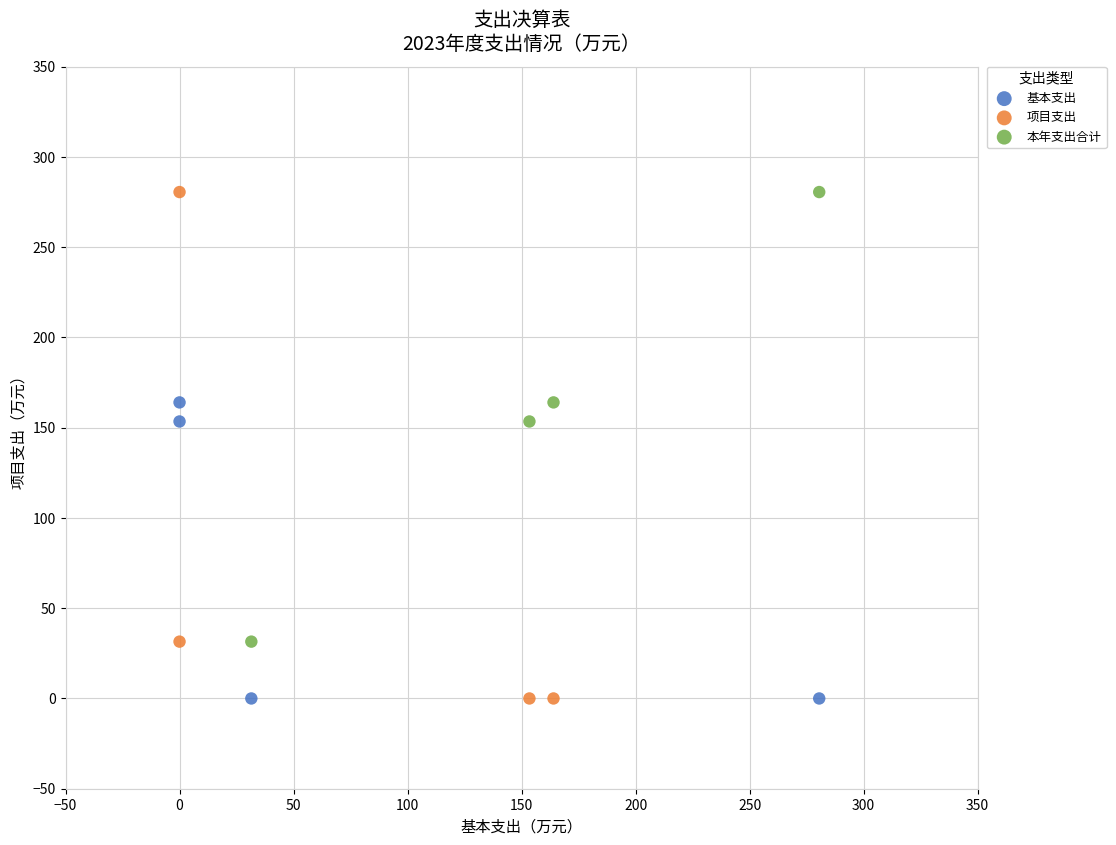

Which series has the largest Y range (max minus min)?

项目支出